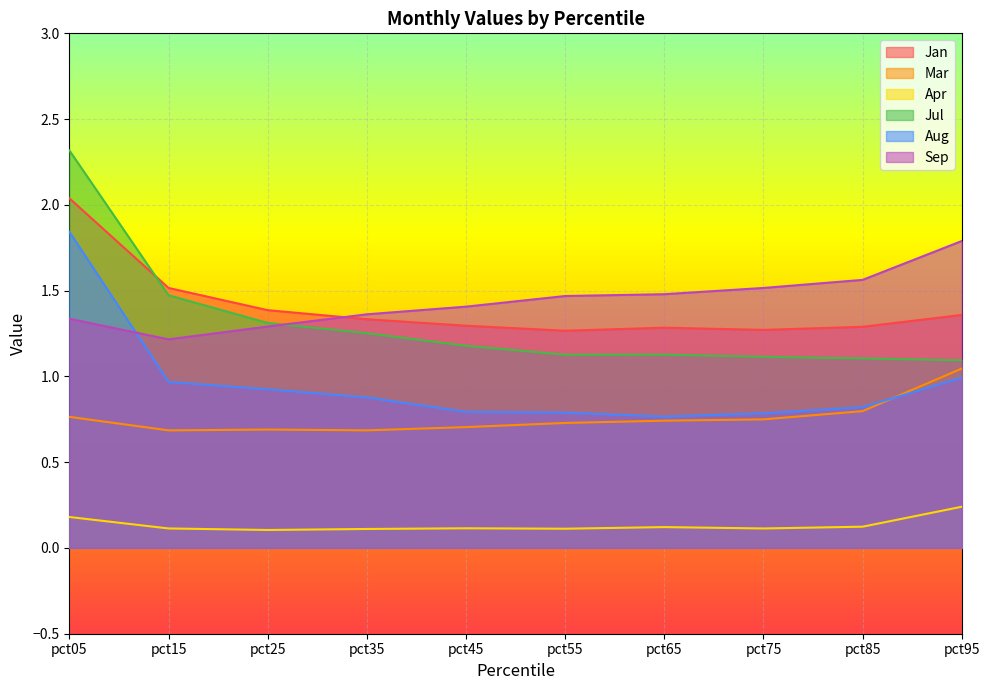

True or false: Apr and Jul intersect in this chart.

False